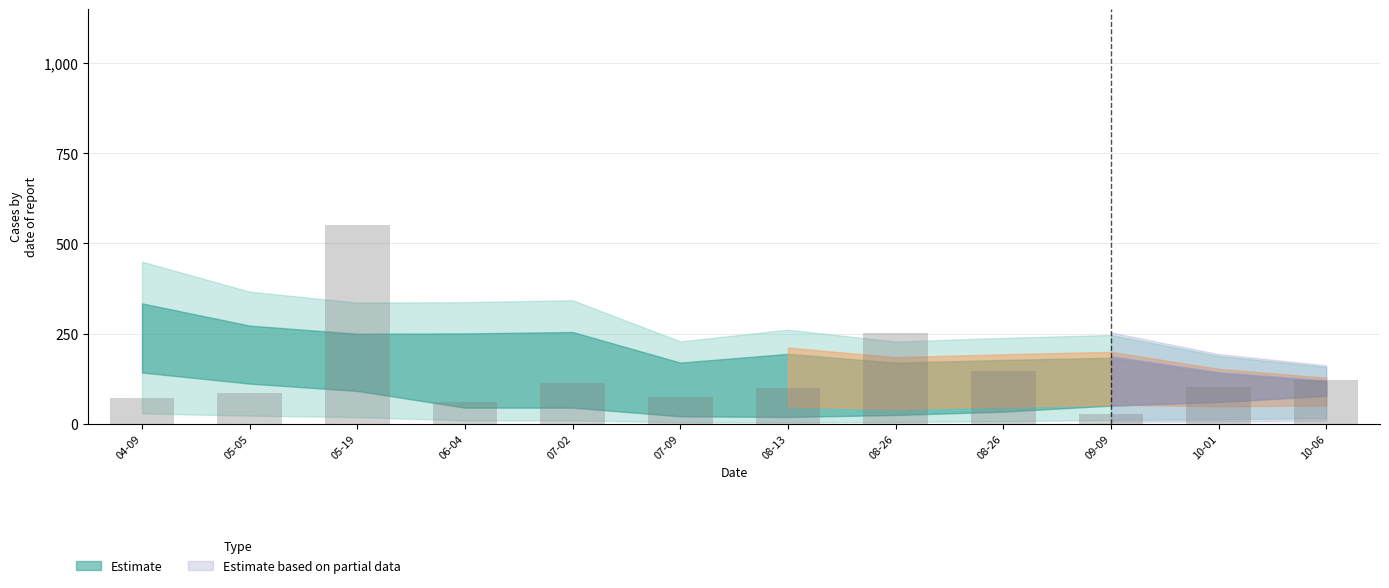

Are the bars horizontal?

No